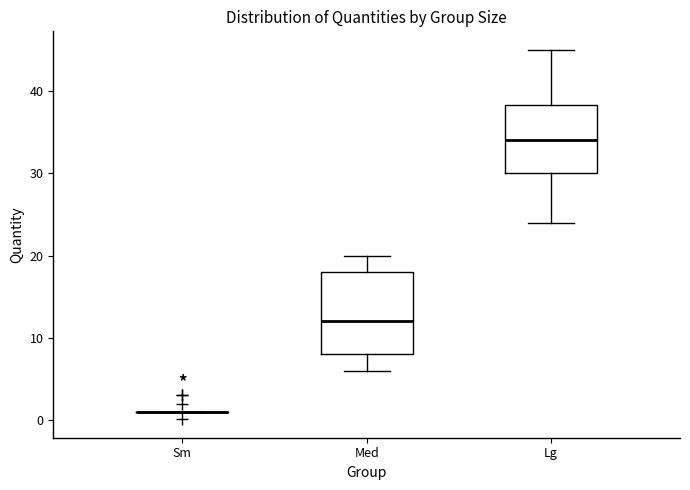

Which box is the tallest, from its lower edge to its upper edge?

Med